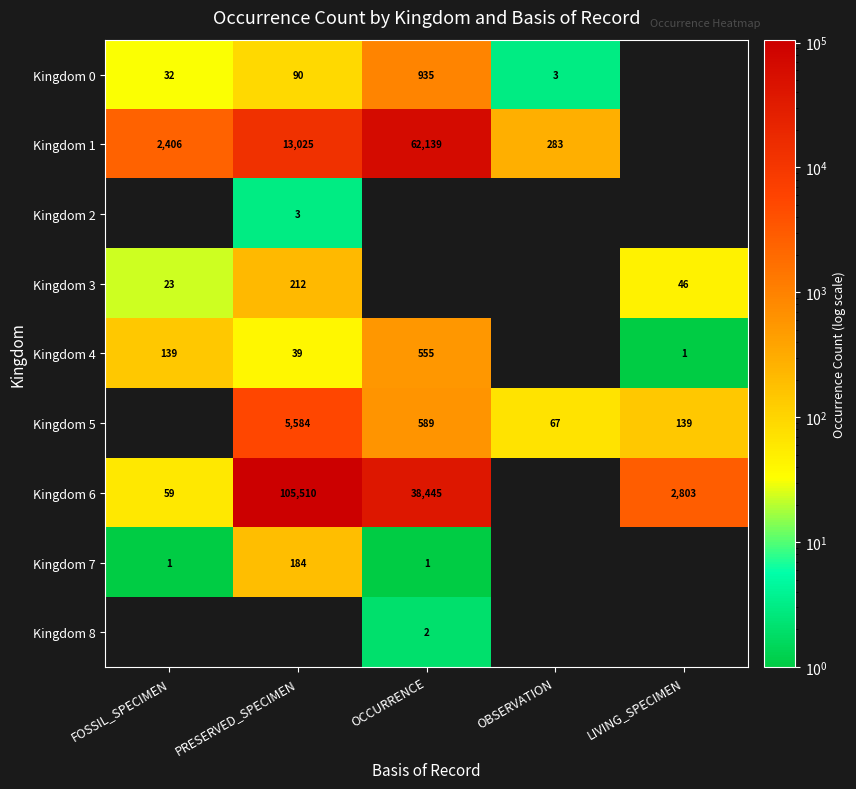

What is the difference between the Kingdom 5 values at LIVING_SPECIMEN and OCCURRENCE?

450